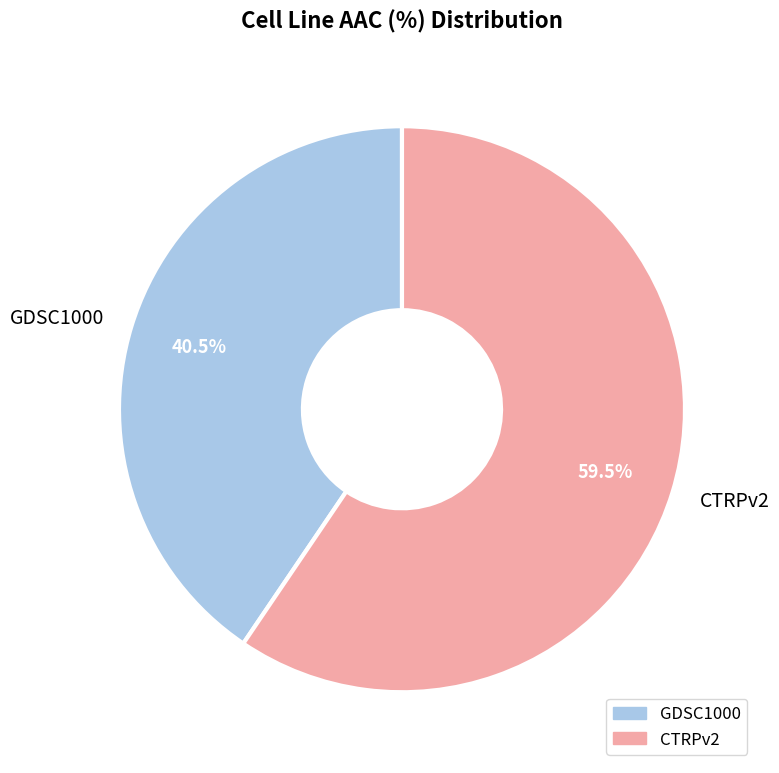

Is GDSC1000 the majority of the pie?

No